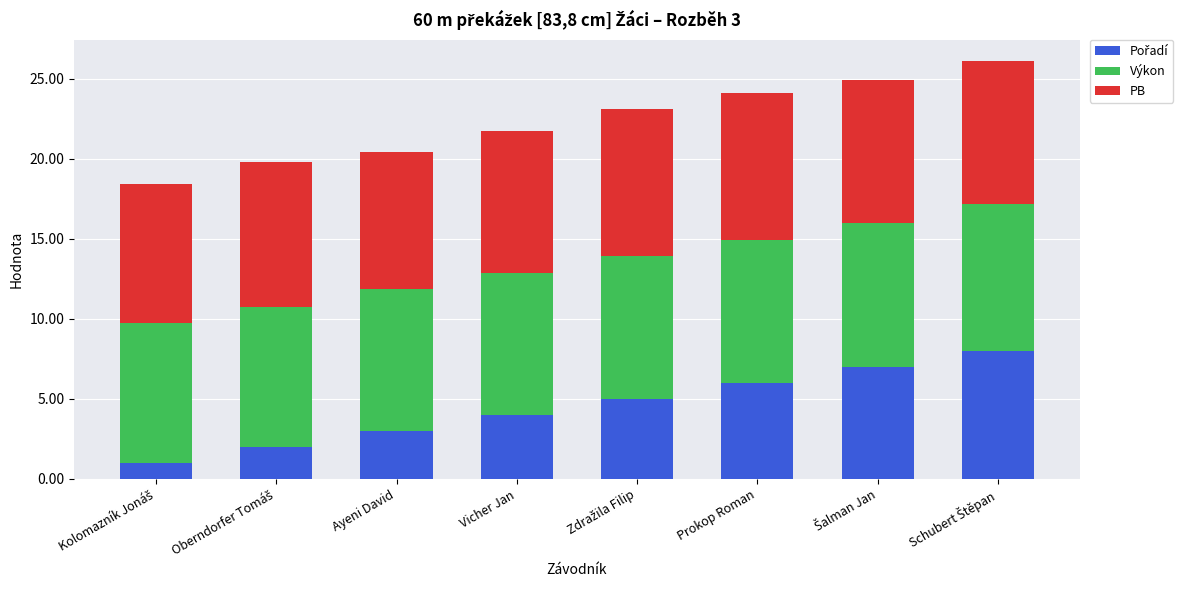

What is the total value across all series at Prokop Roman?

24.1